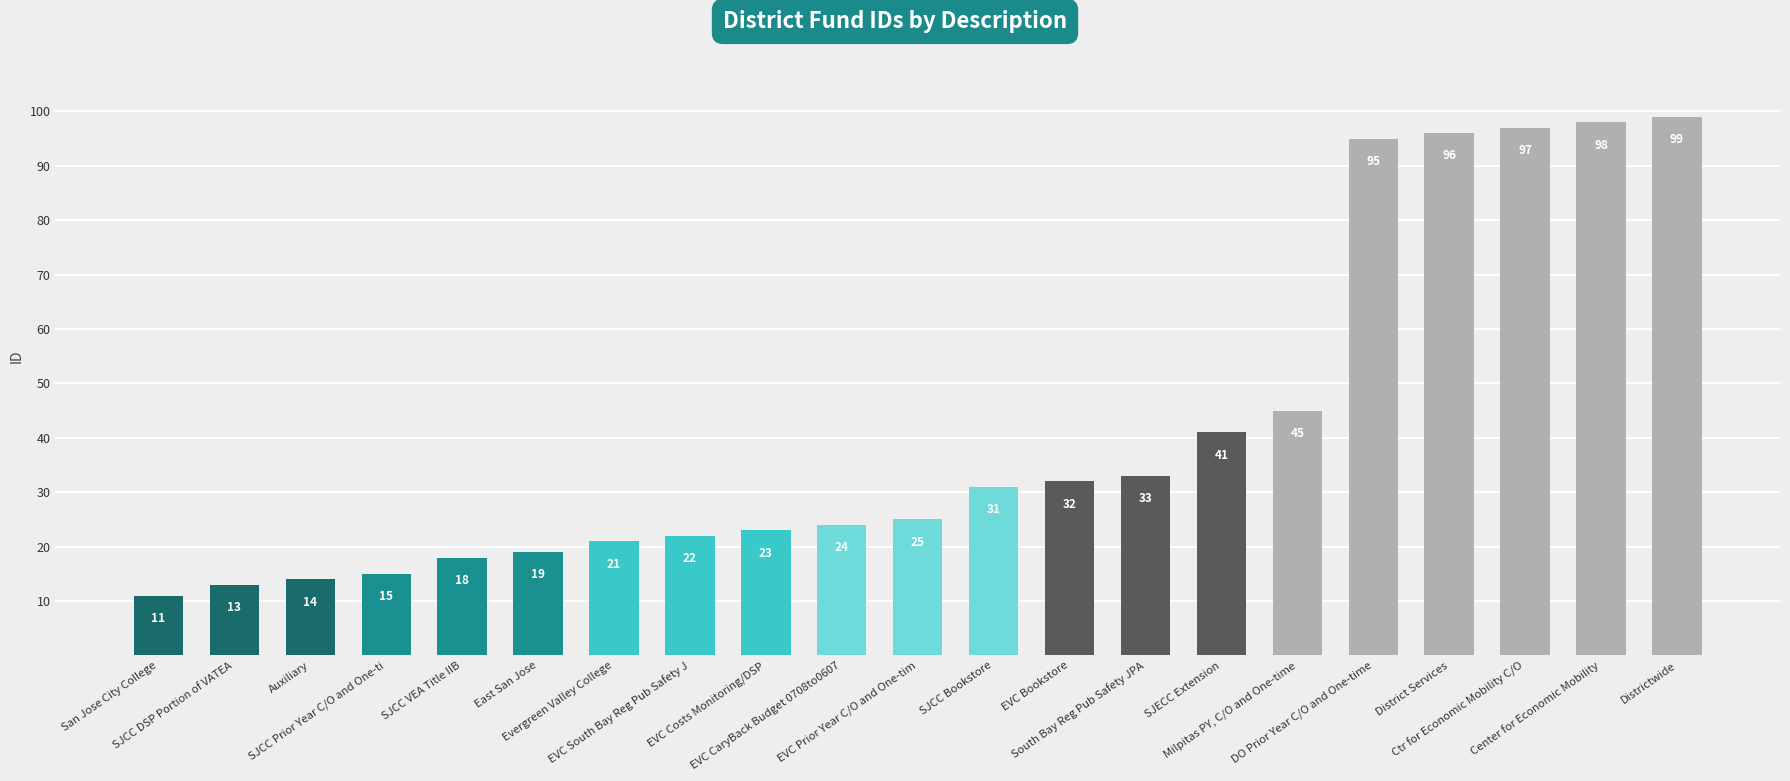

What is the minimum value shown in the chart?

11